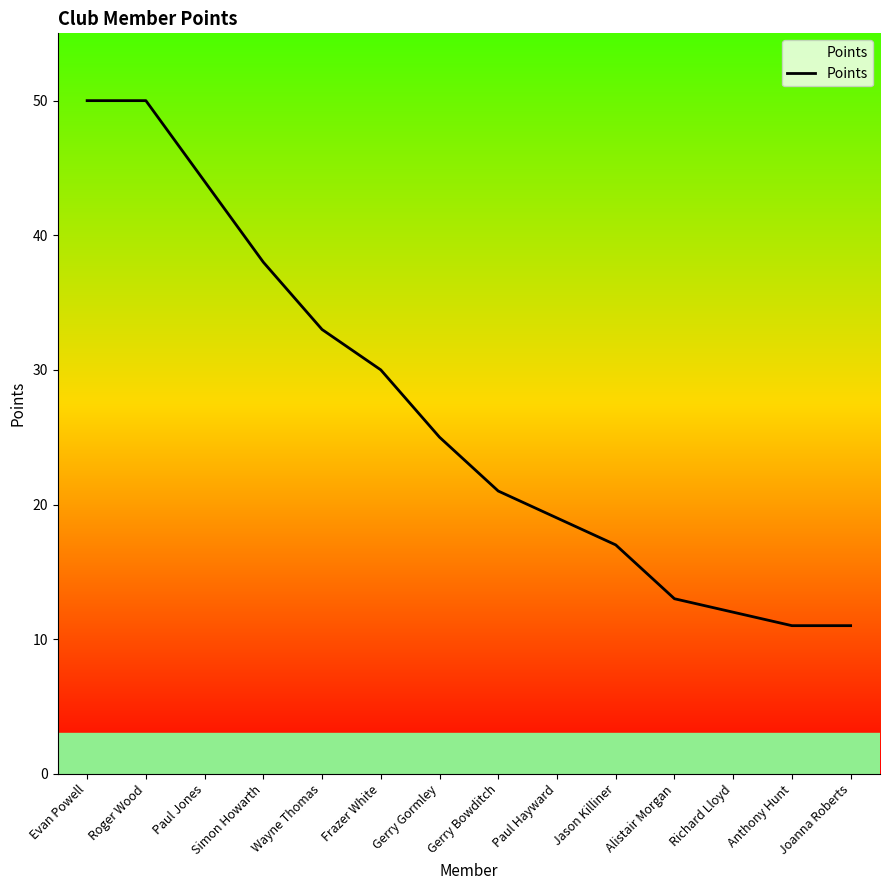

Is this an area chart (filled region under the line)?

No